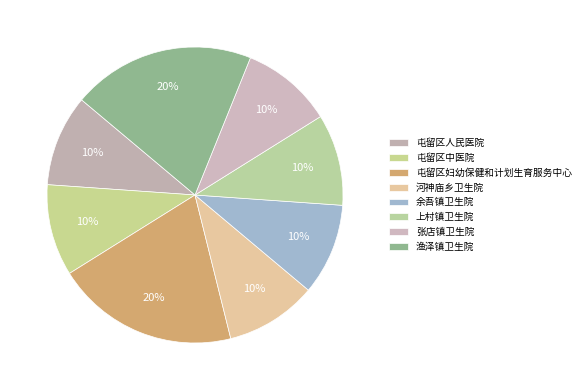

Is there any slice that represents more than half of the pie?

No